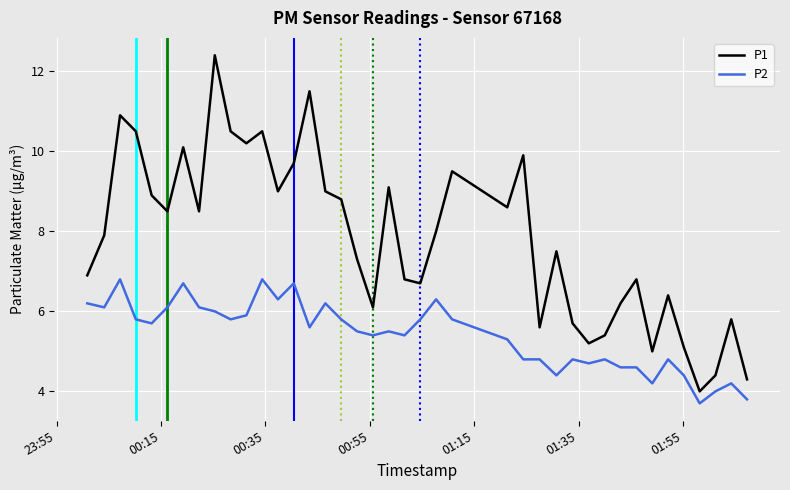

What is the lowest value of the P2 series?

3.7